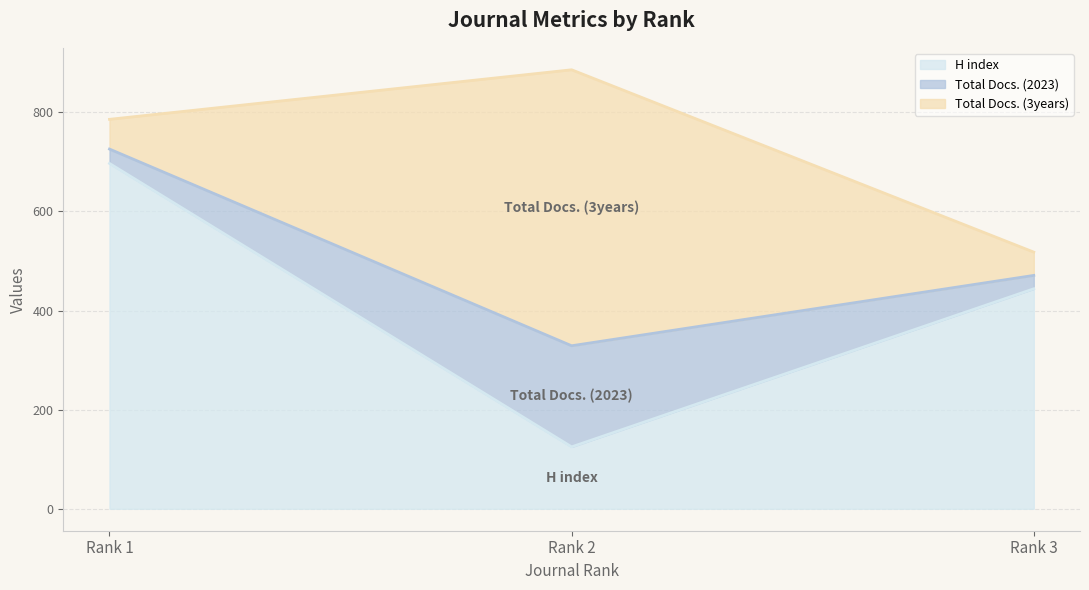

What are all the series names shown in the legend?

H index, Total Docs. (2023), Total Docs. (3years)